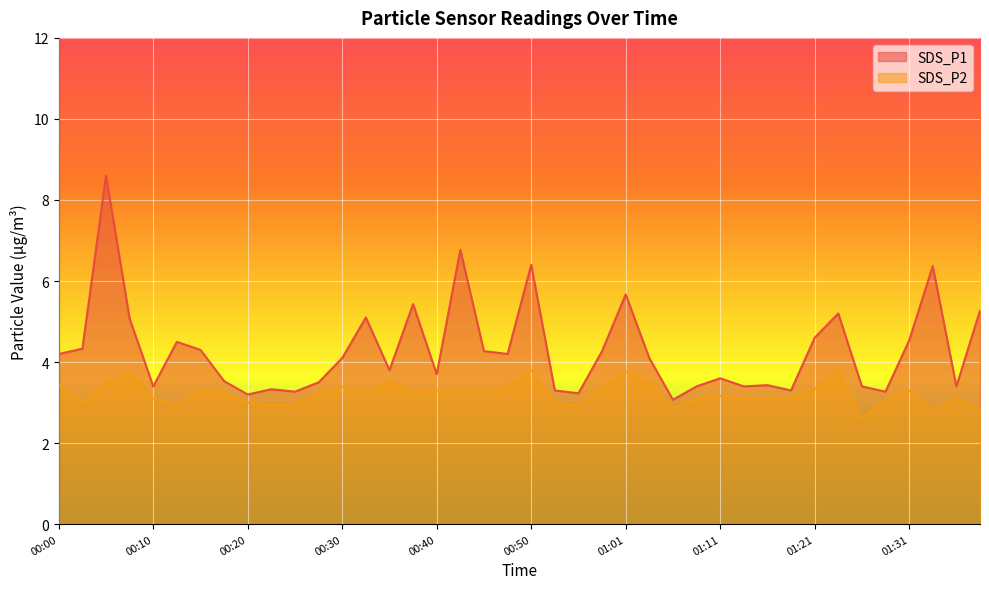

True or false: SDS_P2 and SDS_P1 cross at least once.

False